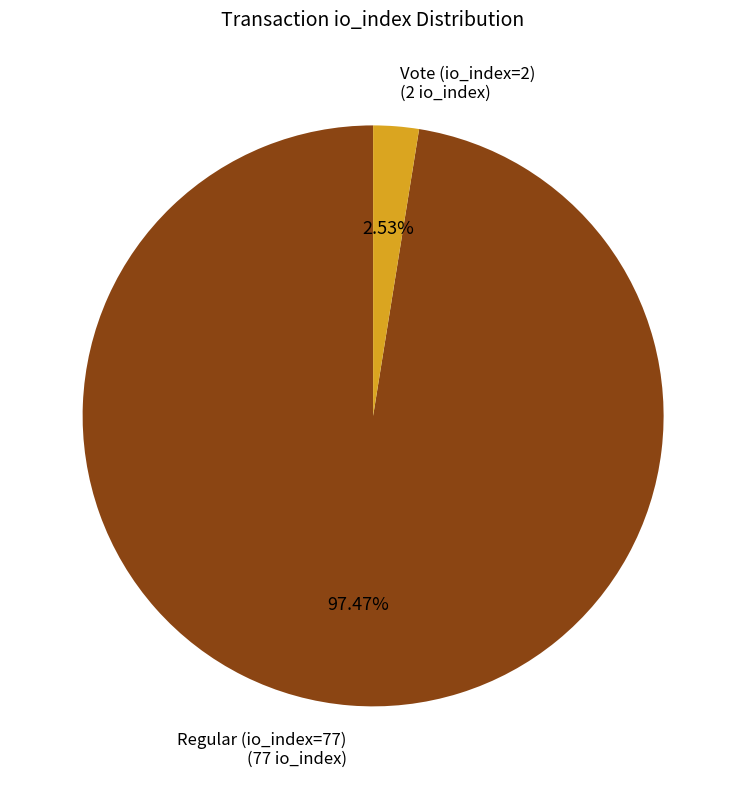

How much of the chart is everything except Vote (io_index=2)?

97.5%